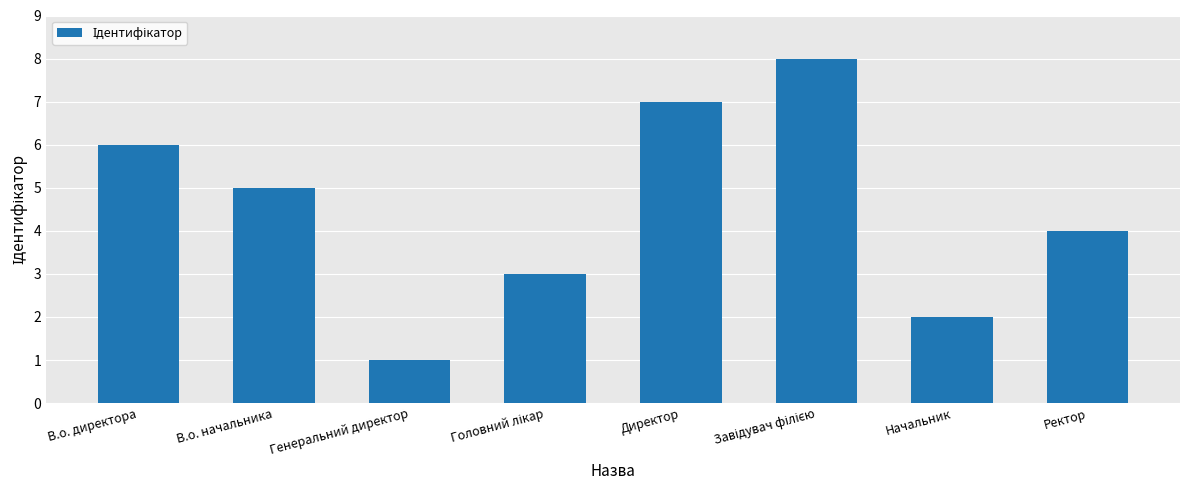

Reading left to right, what are all the values shown in this chart?

6	5	1	3	7	8	2	4